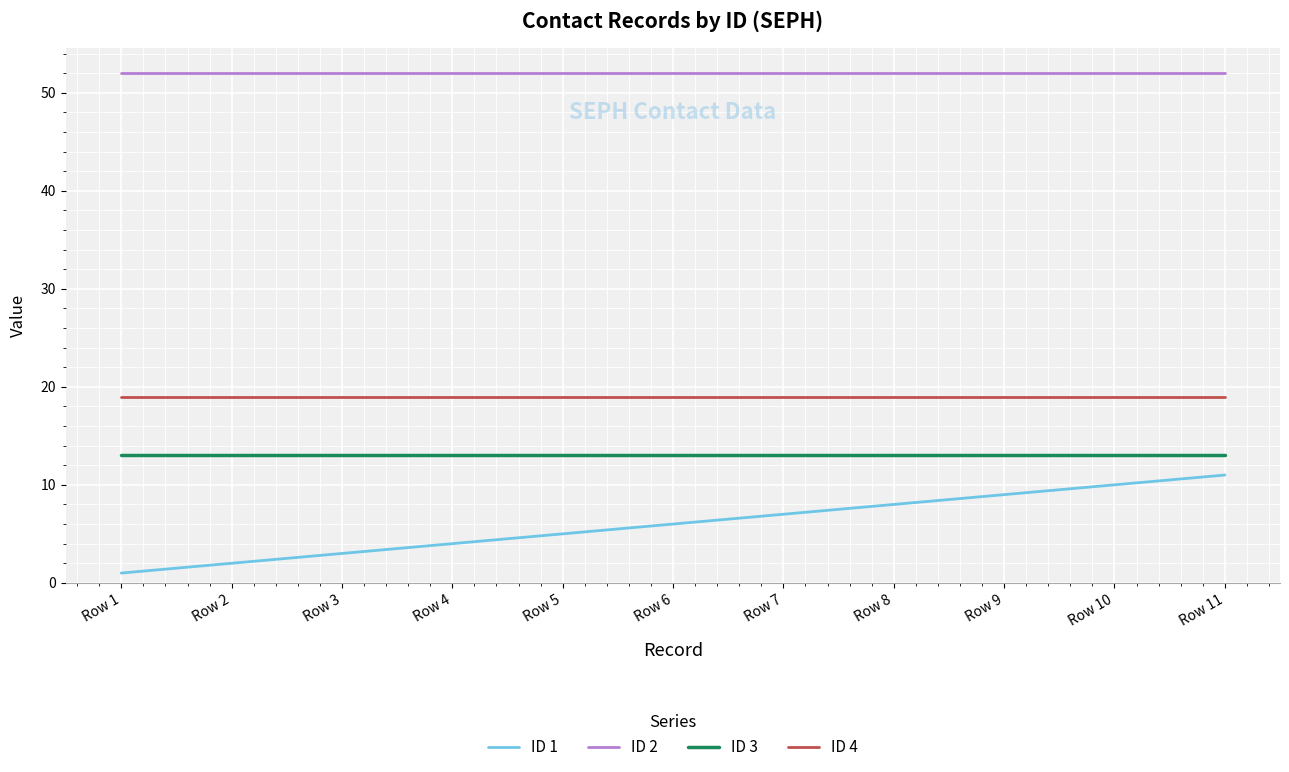

Reading right to left, list all the values displayed in this chart.

ID 1: Row 11=11	Row 10=10	Row 9=9	Row 8=8	Row 7=7	Row 6=6	Row 5=5	Row 4=4	Row 3=3	Row 2=2	Row 1=1
ID 2: Row 11=52	Row 10=52	Row 9=52	Row 8=52	Row 7=52	Row 6=52	Row 5=52	Row 4=52	Row 3=52	Row 2=52	Row 1=52
ID 3: Row 11=13	Row 10=13	Row 9=13	Row 8=13	Row 7=13	Row 6=13	Row 5=13	Row 4=13	Row 3=13	Row 2=13	Row 1=13
ID 4: Row 11=19	Row 10=19	Row 9=19	Row 8=19	Row 7=19	Row 6=19	Row 5=19	Row 4=19	Row 3=19	Row 2=19	Row 1=19